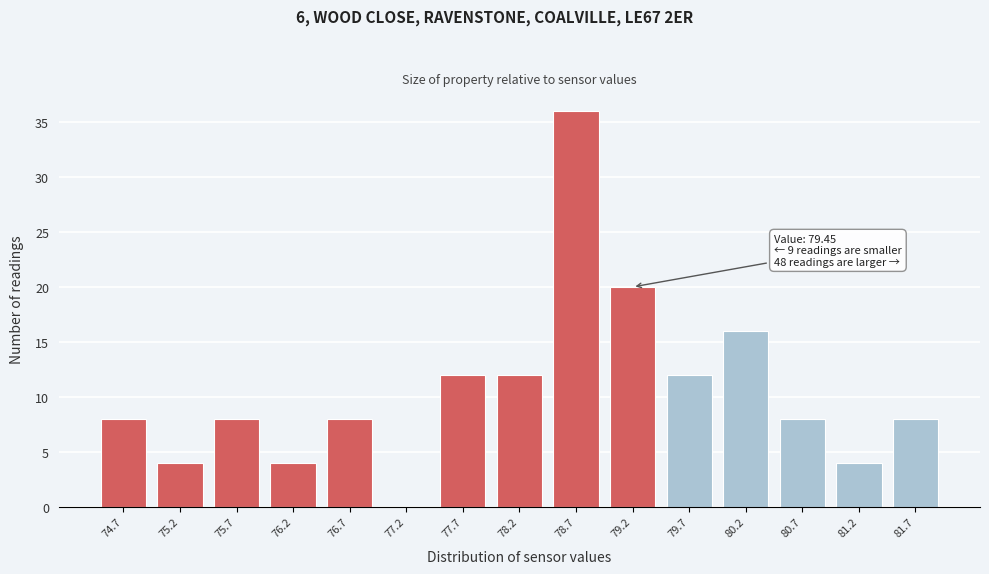

Reading left to right, list all the values displayed in this chart.

74.7=8	75.2=4	75.7=8	76.2=4	76.7=8	77.2=0	77.7=12	78.2=12	78.7=36	79.2=20	79.7=12	80.2=16	80.7=8	81.2=4	81.7=8